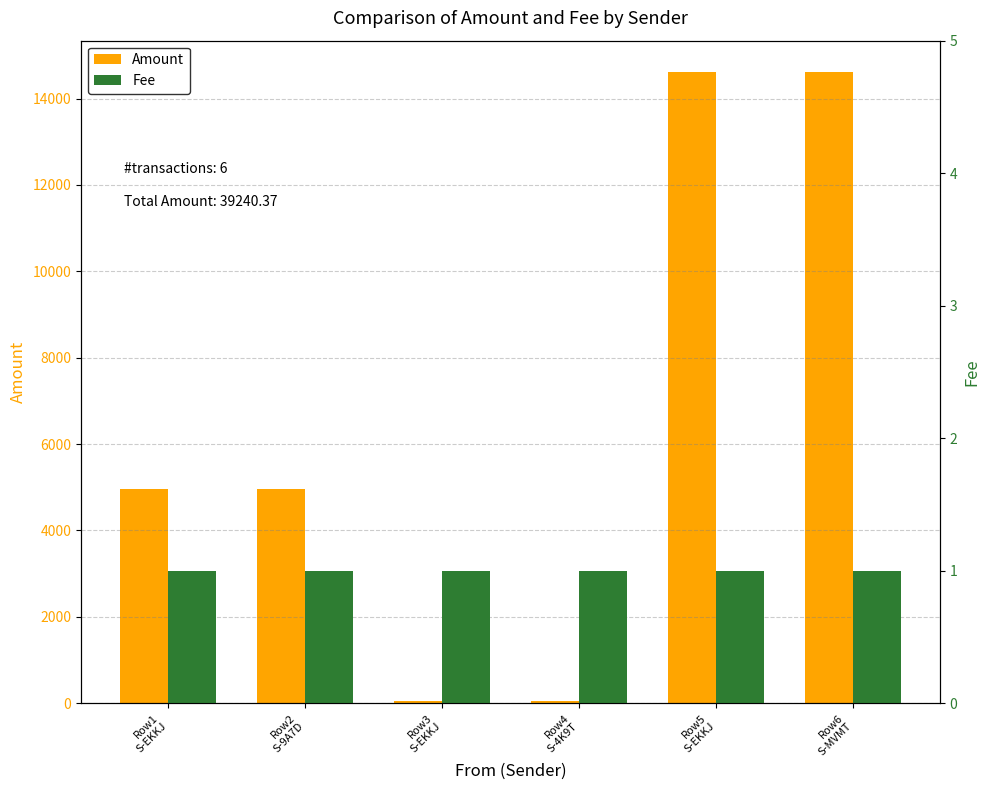

Rank the series by their maximum value, from highest to lowest.

Amount, Fee